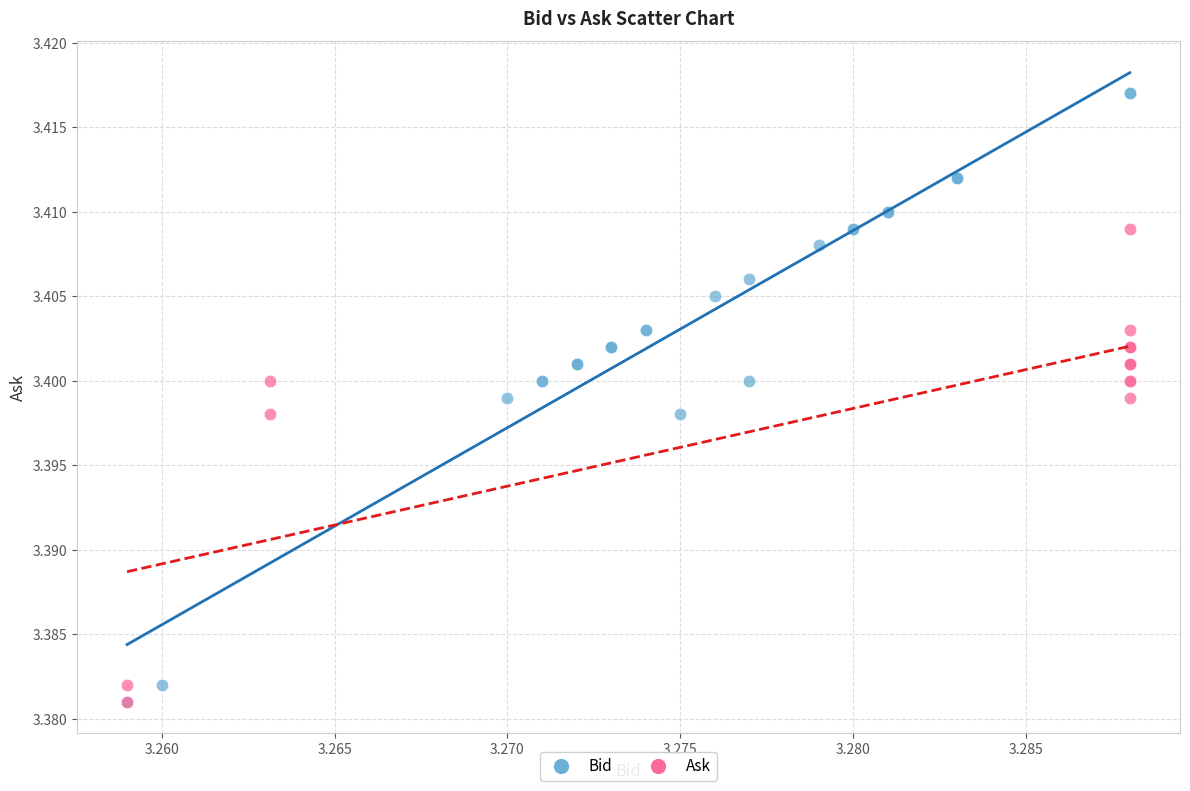

Which series reaches the maximum Y coordinate?

Bid